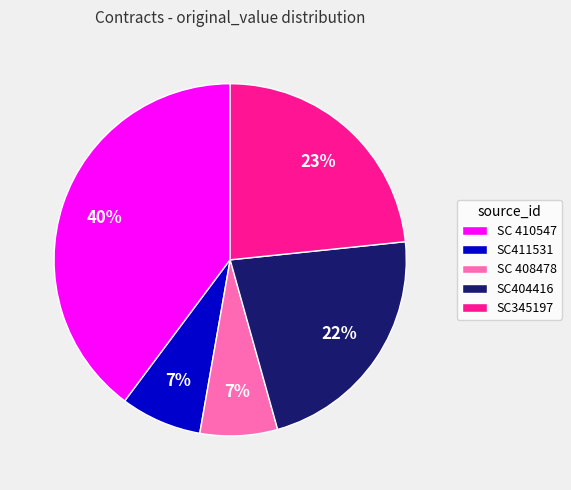

Between SC404416 and SC411531, which is larger?

SC404416